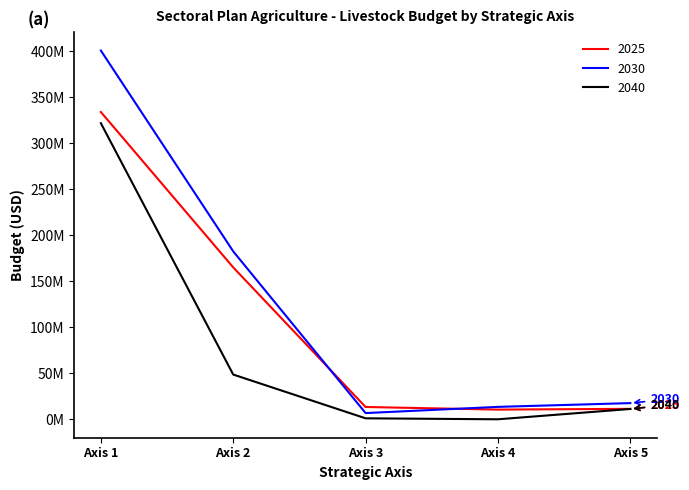

What is the maximum value shown in the chart?

400495293.3